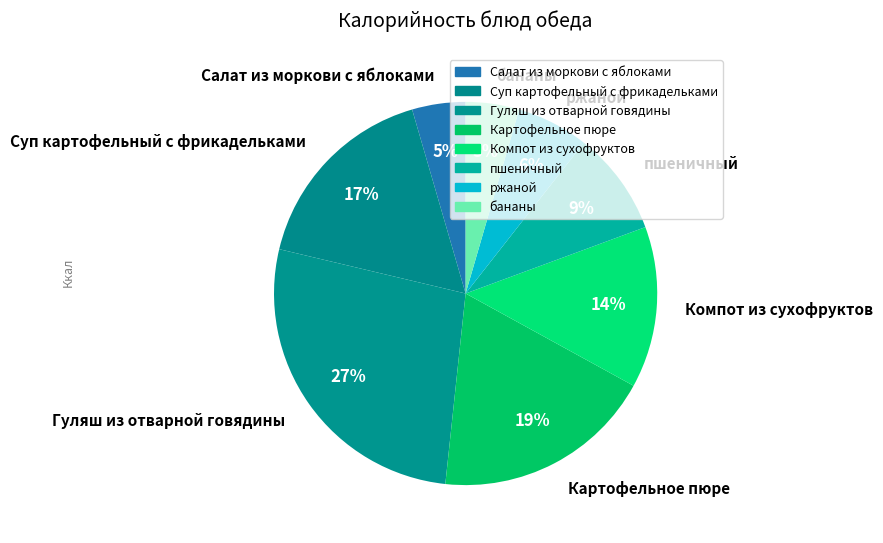

Does бананы represent more than half of the total?

No